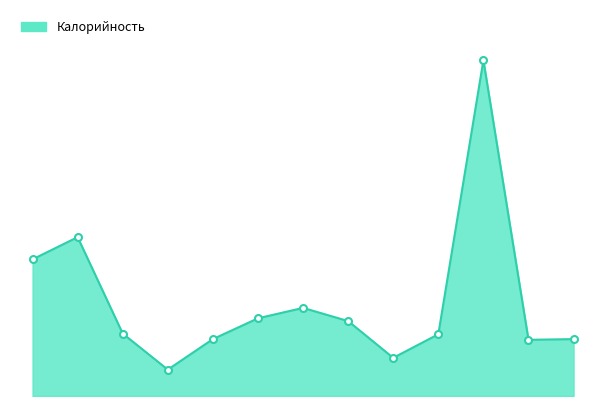

Where is the first local minimum?

Чай с сахаром